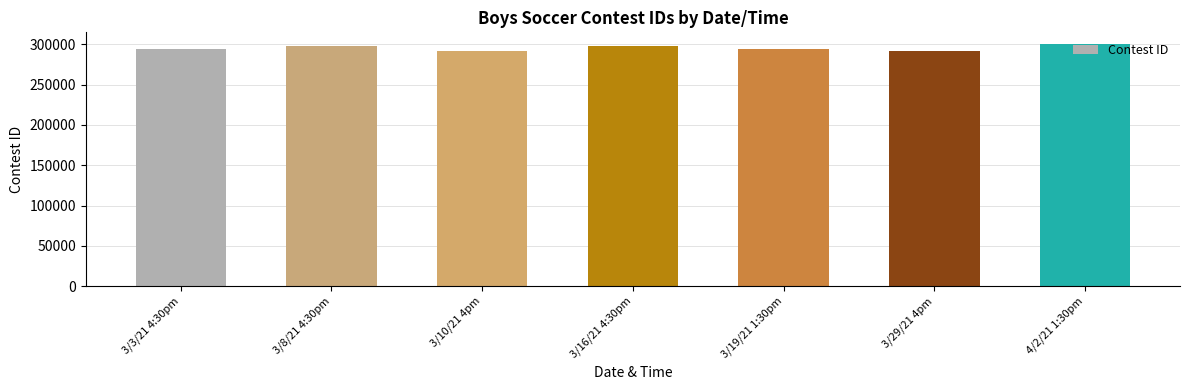

What is the sum of the values at 3/16/21 4:30pm and 4/2/21 1:30pm?

598110